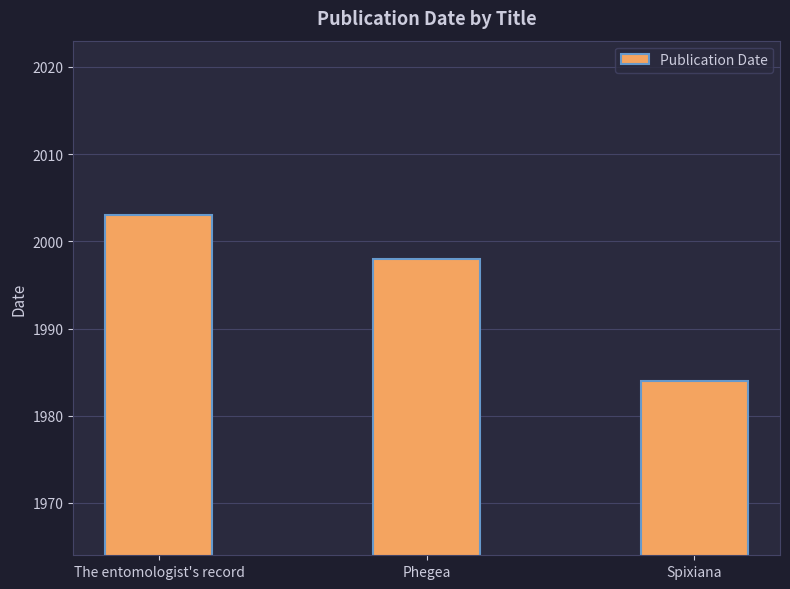

True or false: the data shows 2003 at The entomologist's record.

True